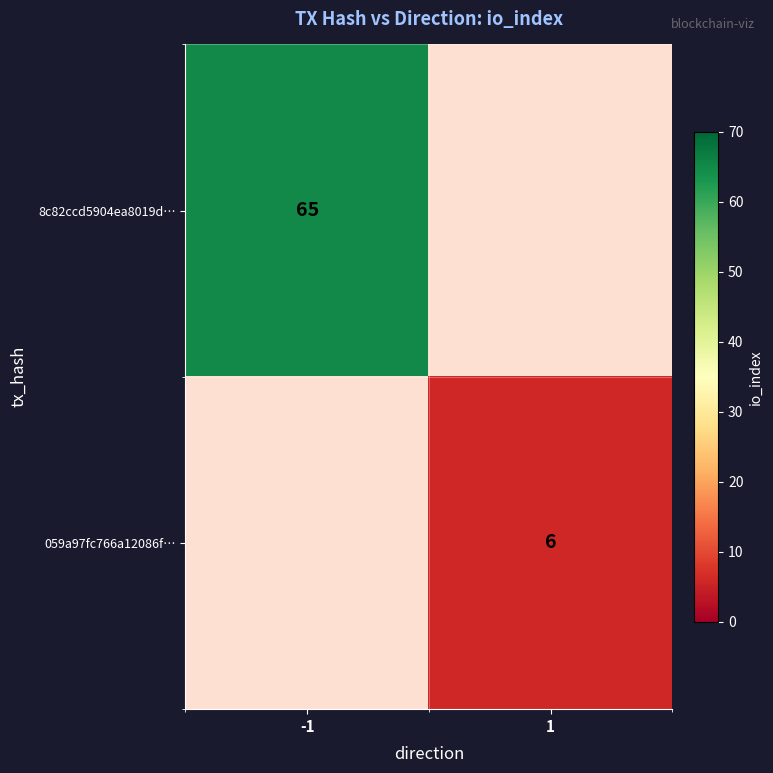

What is the smallest value displayed?

6.0